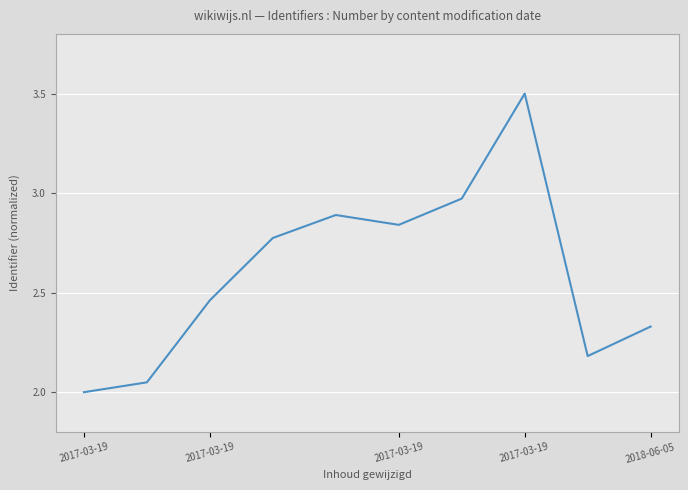

How many interior local valleys (lower than both neighbors) does the data have?

2